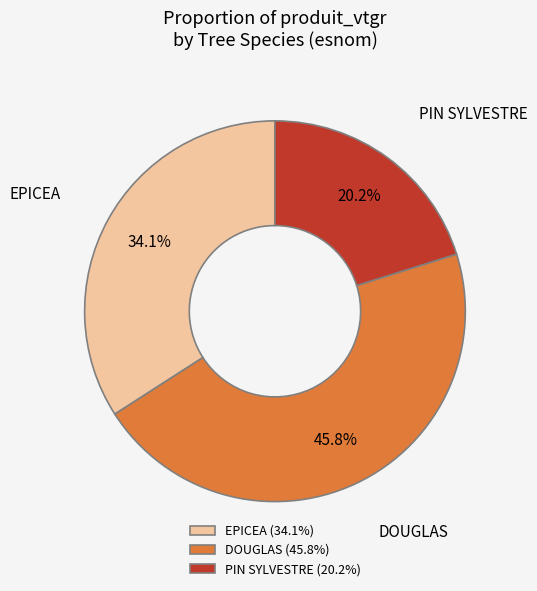

How much of the chart is everything except EPICEA (34.1%)?

65.9%